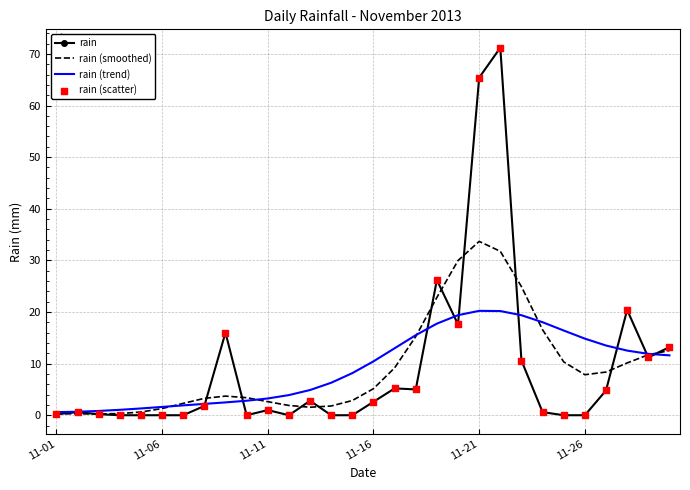

Which series has the largest range (max minus min)?

rain